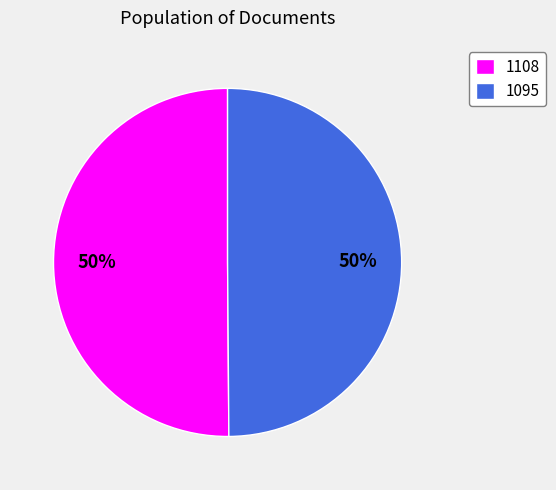

The 1108 slice represents 57% of the pie. True or false?

False